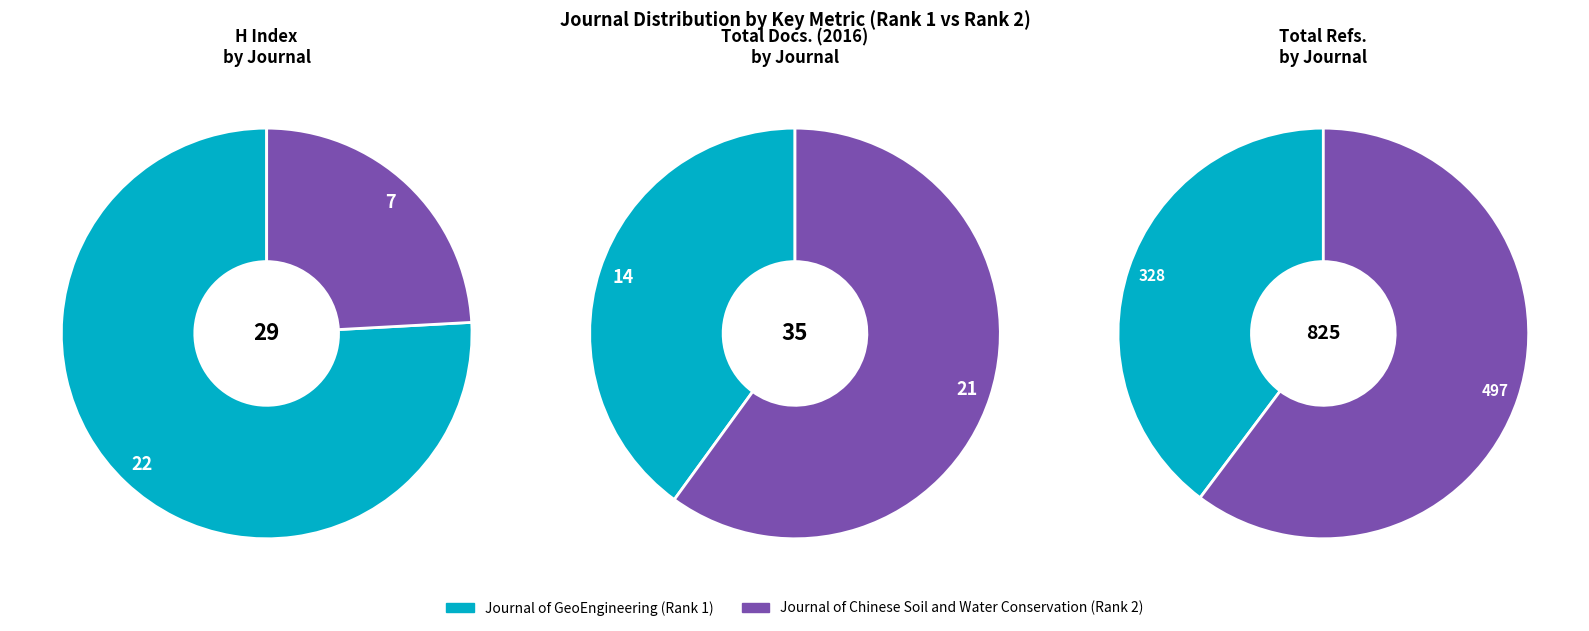

To the nearest percent, what is the difference between the largest and smallest slice percentages?

52%